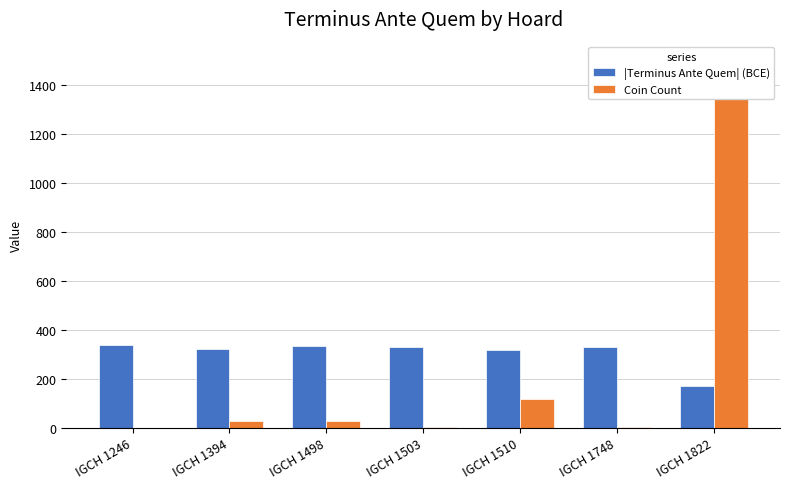

What is the difference between the second highest and minimum values in the |Terminus Ante Quem| (BCE) series?

163